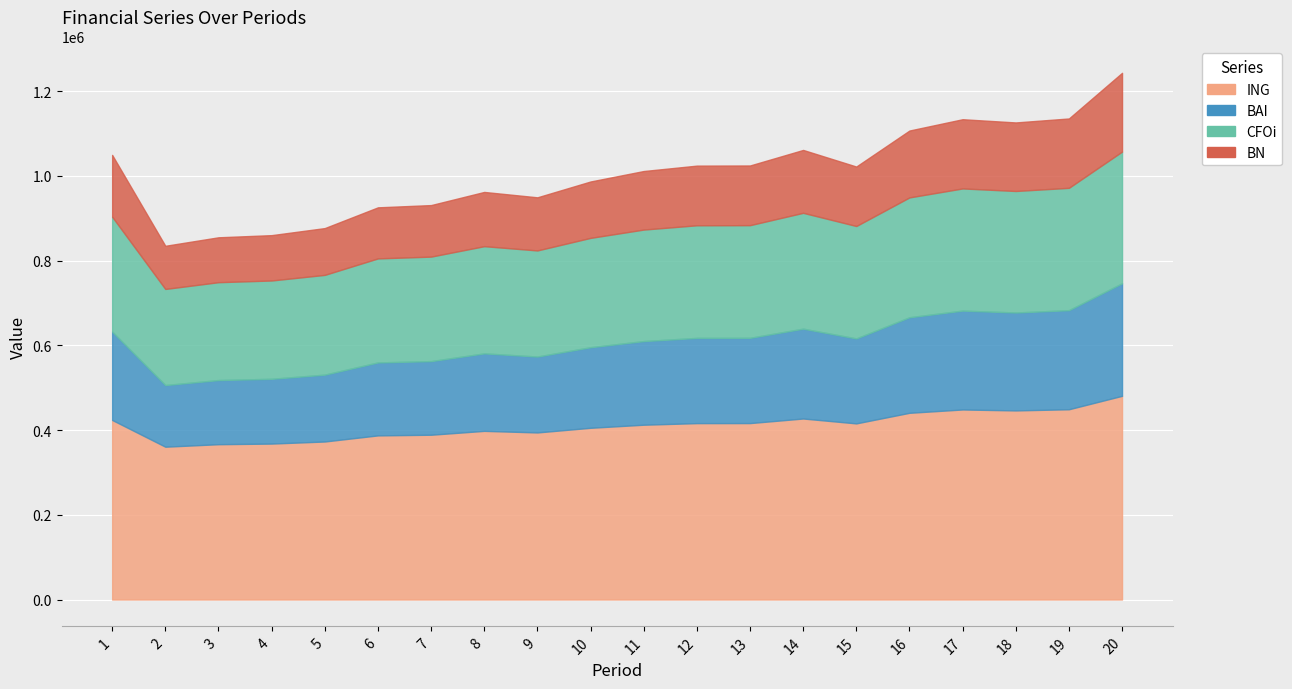

What is the difference between the maximum and minimum values in the BAI series?

120047.9